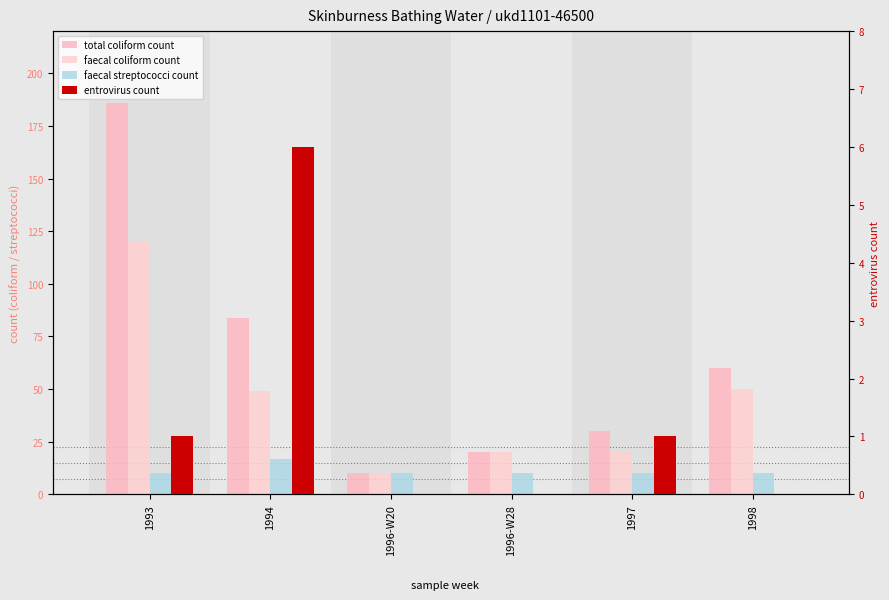

At which category is the sum across all series the highest?

1993